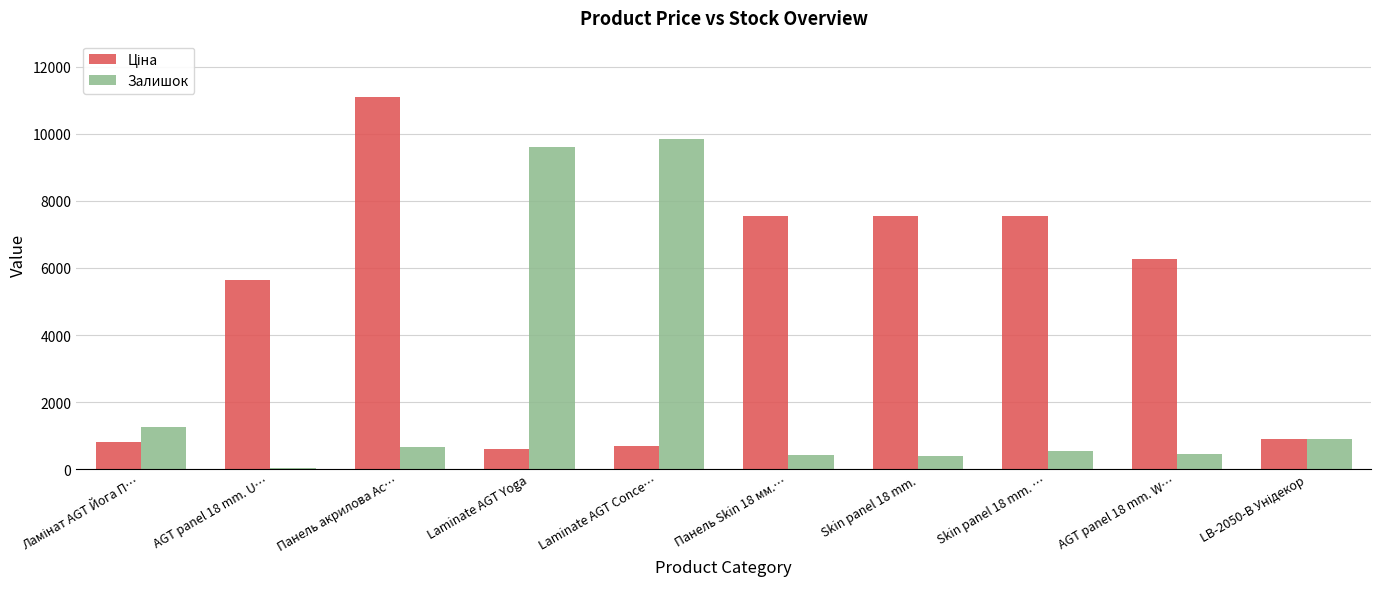

Count the number of categories in the chart.

10